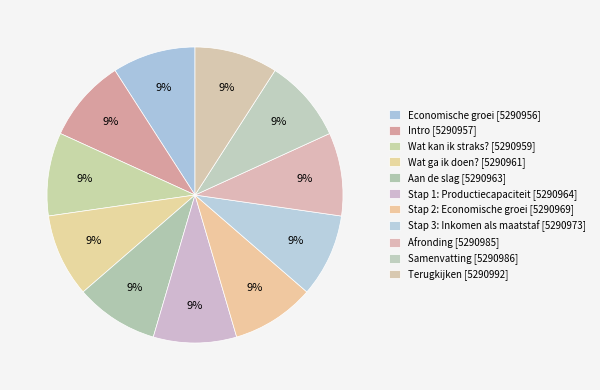

To the nearest percent, what portion does Terugkijken represent?

9%